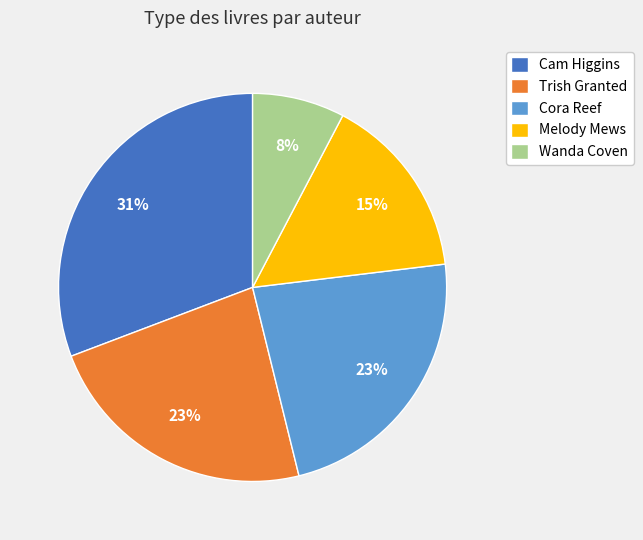

Is the sum of Wanda Coven and Melody Mews greater than half?

No